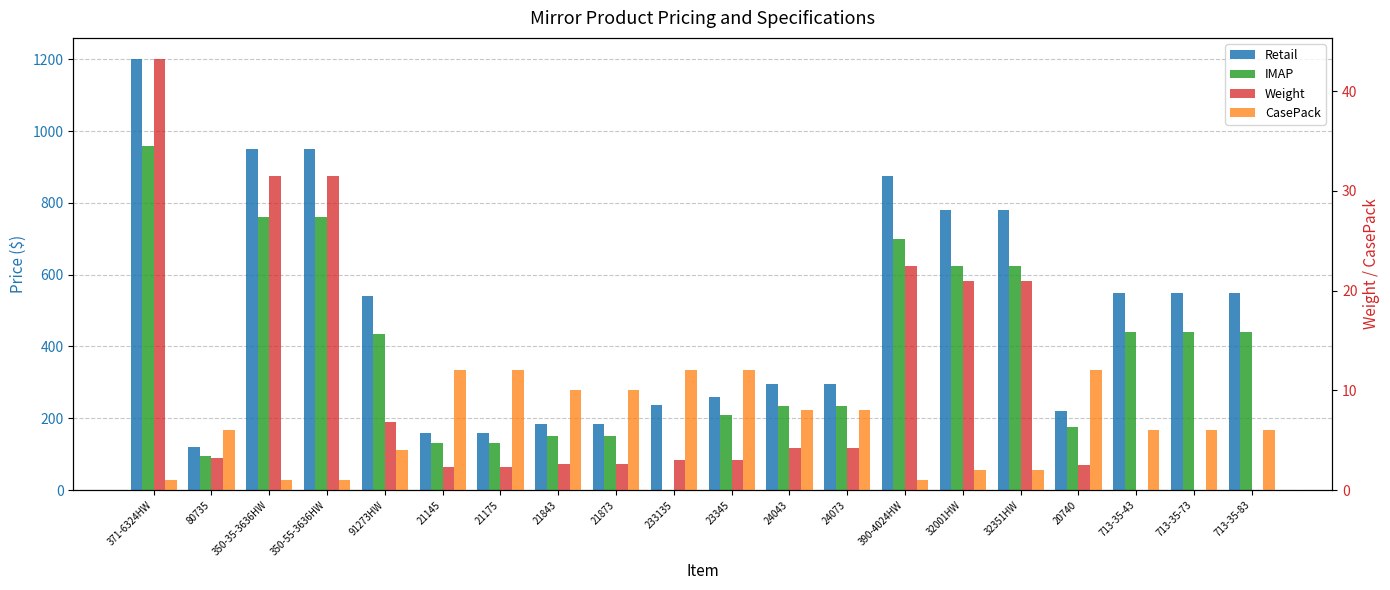

Between 32001HW and 350-35-3636HW, which is larger?

350-35-3636HW